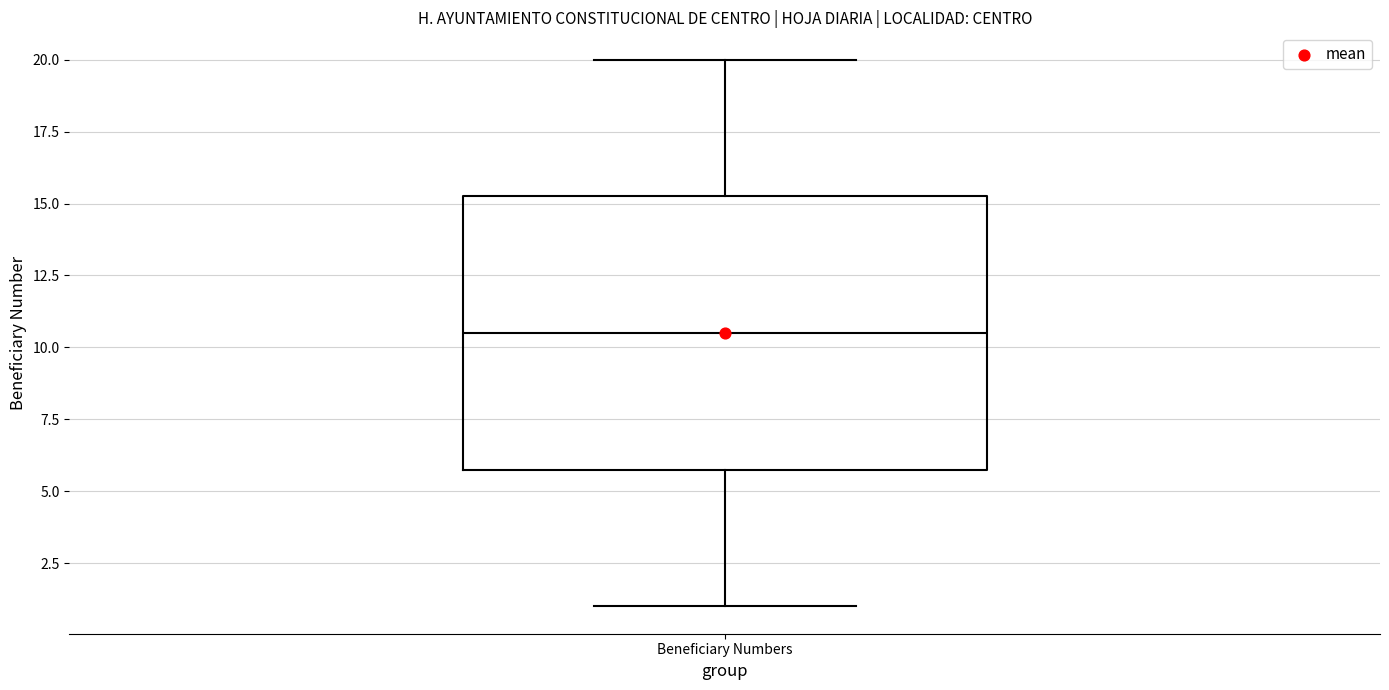

Read this box plot against the y-axis: the position of the median line, the range covered by the box, and the ends of both whiskers. The values are not printed on the chart, so give them approximately, as read against the axis.

median 10.5, box 6.0 to 15.5, whiskers 1.0 to 20.0